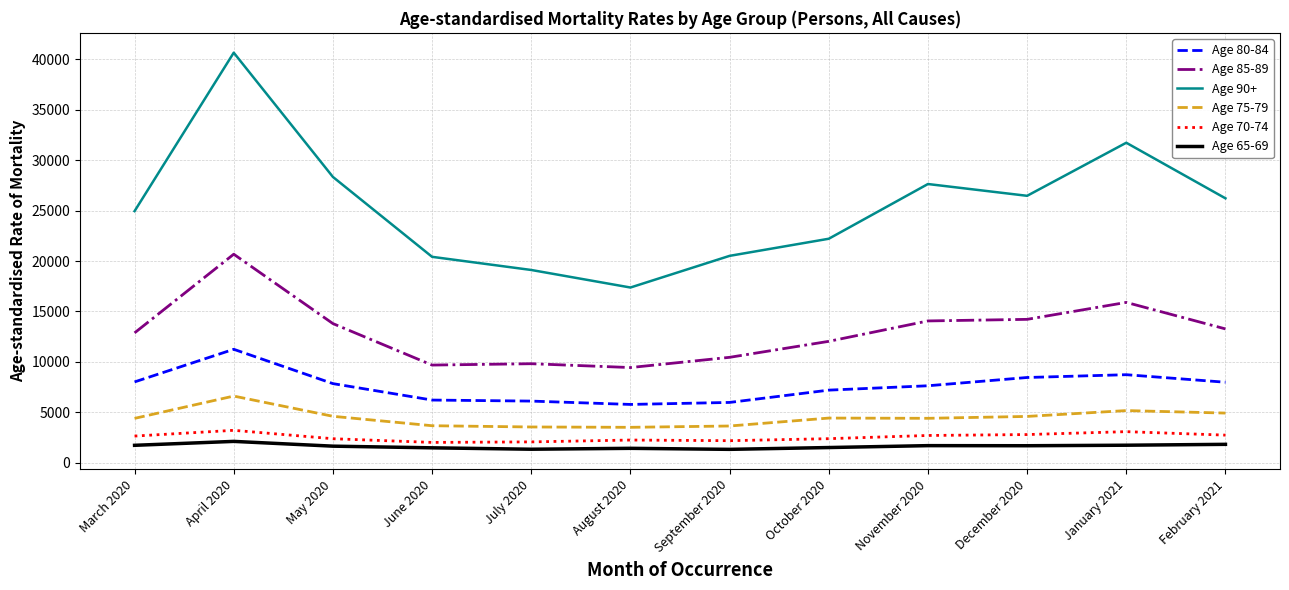

True or false: Age 75-79 and Age 70-74 intersect in this chart.

False